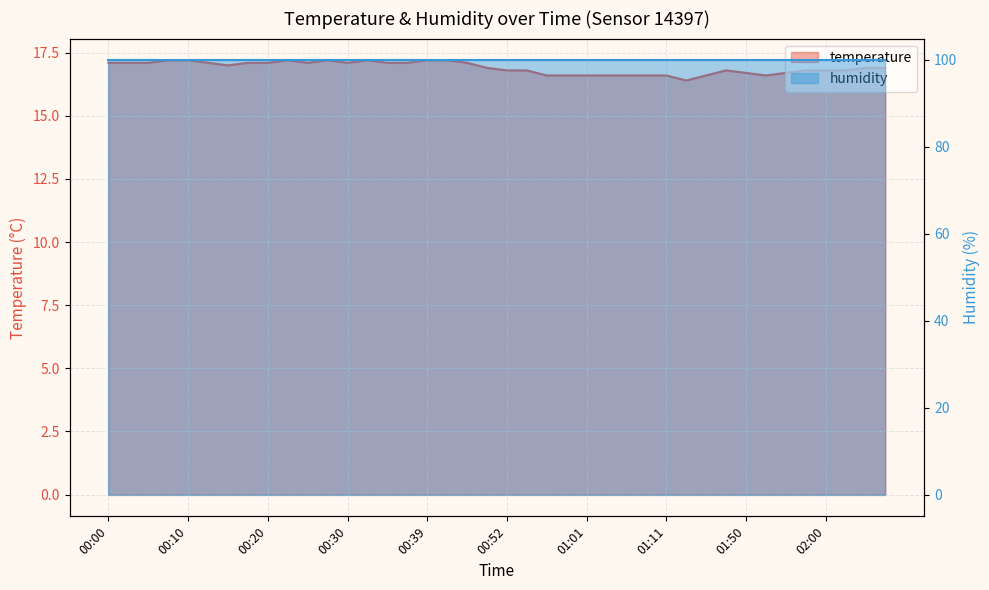

Rank the categories by value from lowest to highest.

01:26, 00:57, 00:59, 01:01, 01:04, 01:06, 01:09, 01:11, 01:42, 01:53, 01:50, 01:55, 00:52, 00:54, 01:48, 01:58, 02:00, 02:03, 00:49, 02:05, 02:08, 00:15, 00:00, 00:03, 00:05, 00:12, 00:17, 00:20, 00:25, 00:30, 00:34, 00:37, 00:47, 00:08, 00:10, 00:22, 00:27, 00:32, 00:39, 00:42